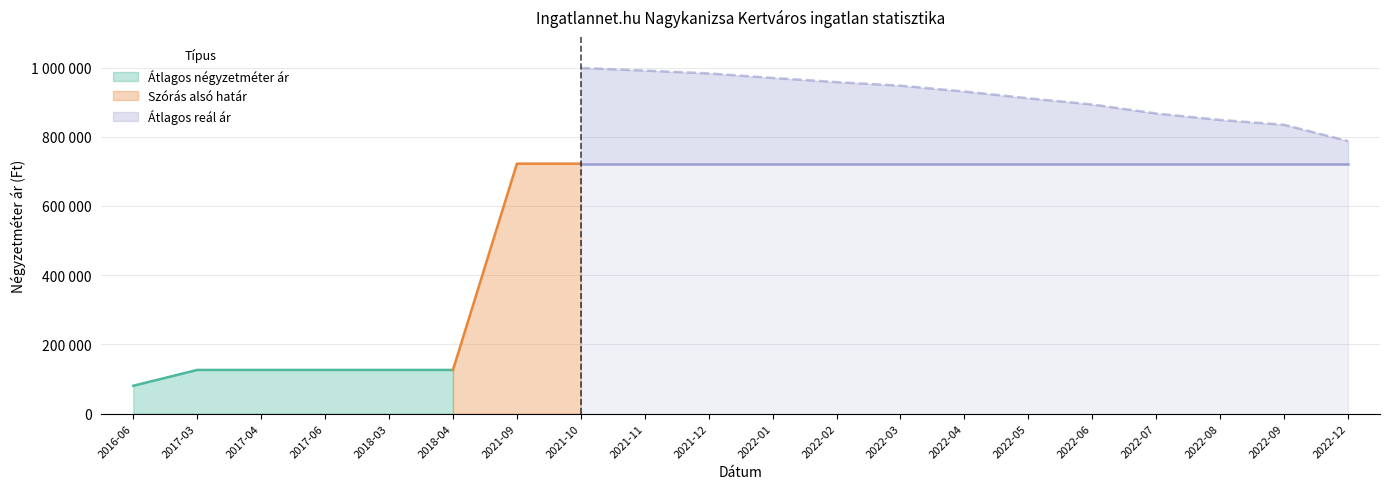

True or false: Átlagos négyzetméter ár and Átlagos reál ár intersect in this chart.

False